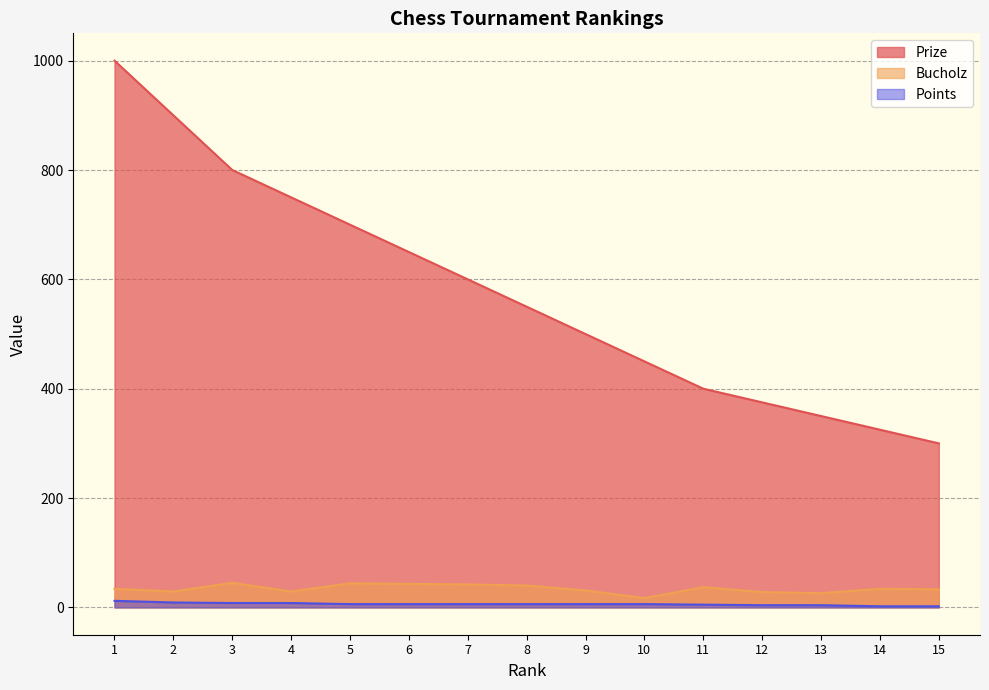

What is the sum of all Bucholz values?

512